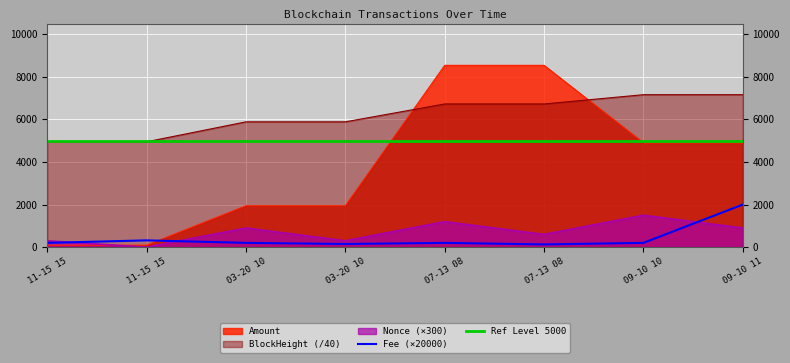

Is the value of Amount at 09-10 10 greater than the value of Nonce at 07-13 08?

Yes